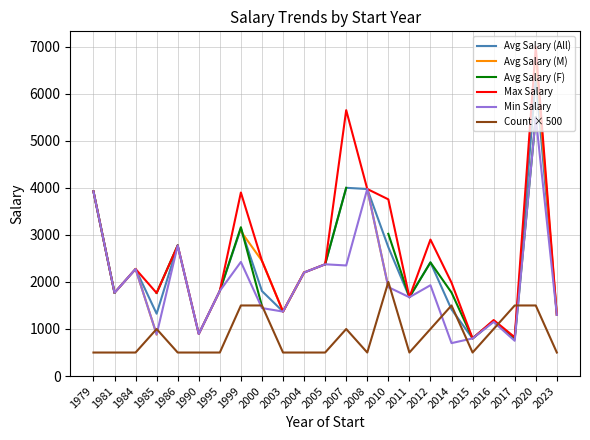

True or false: Avg Salary (All) and Max Salary cross at least once.

False